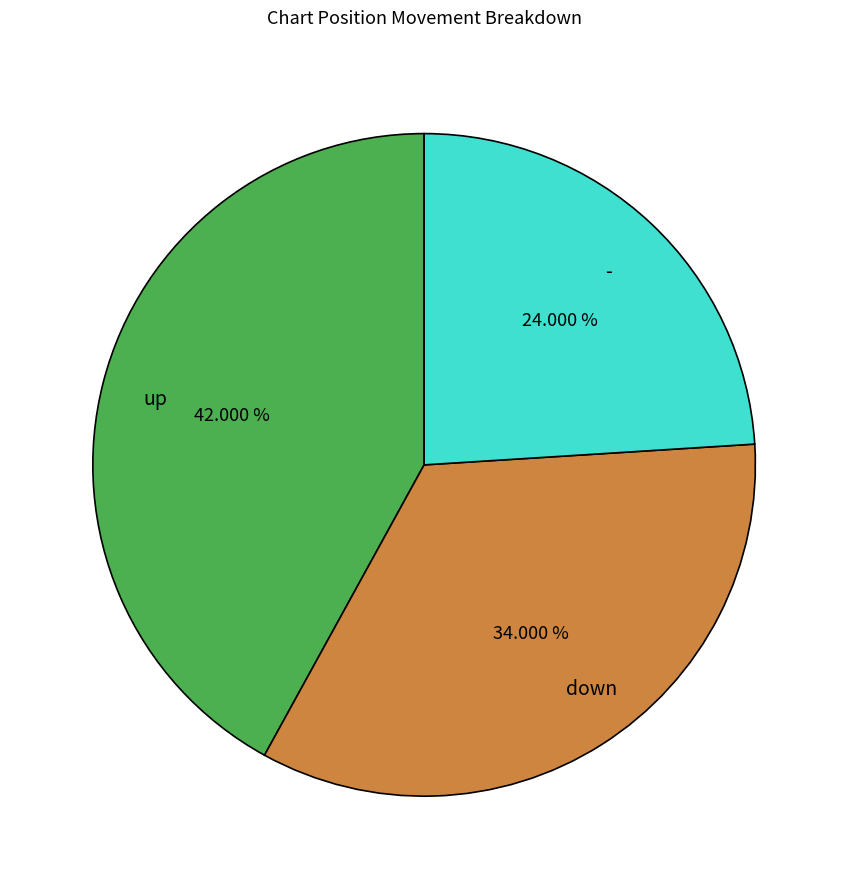

Rank the categories by value from lowest to highest.

-, down, up